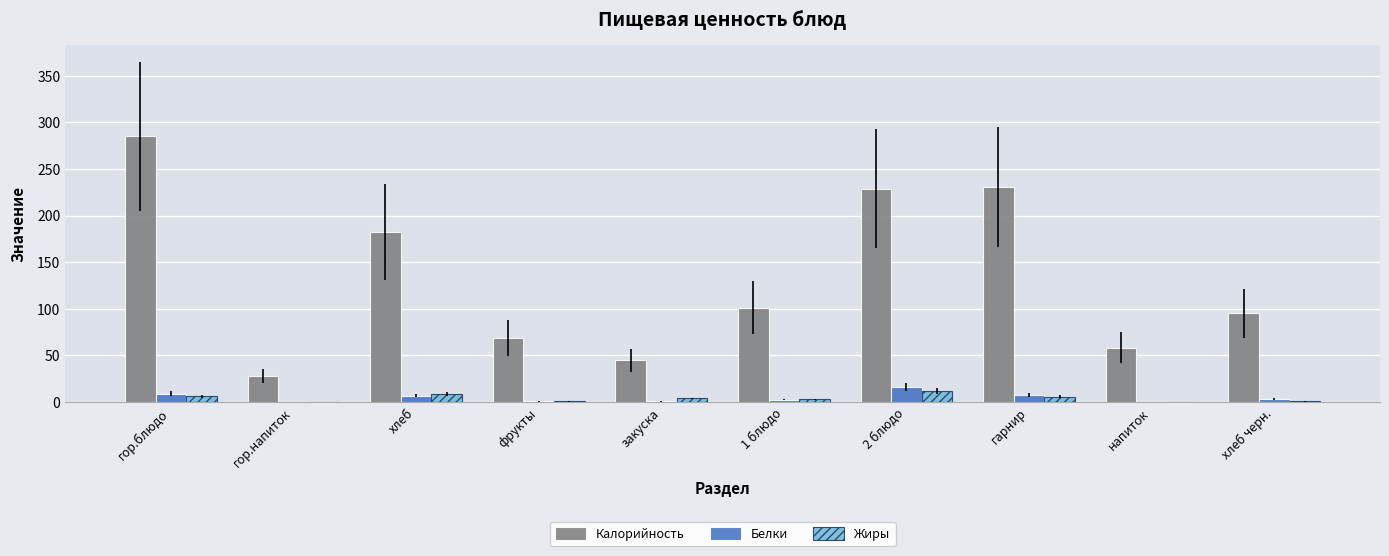

Which series has the largest range (max minus min)?

Калорийность